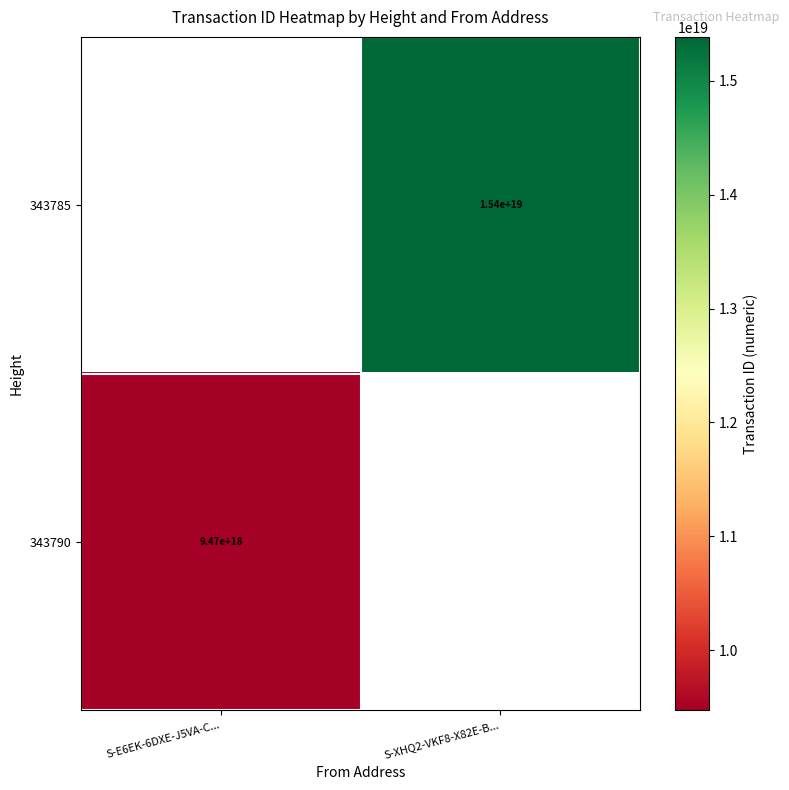

Is the value of 343790 at S-E6EK-6DXE-J5VA-C... greater than the value of 343785 at S-XHQ2-VKF8-X82E-B...?

No